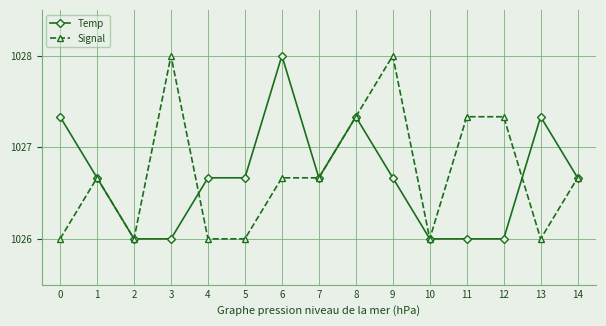

What is the minimum value shown in the chart?

1026.0